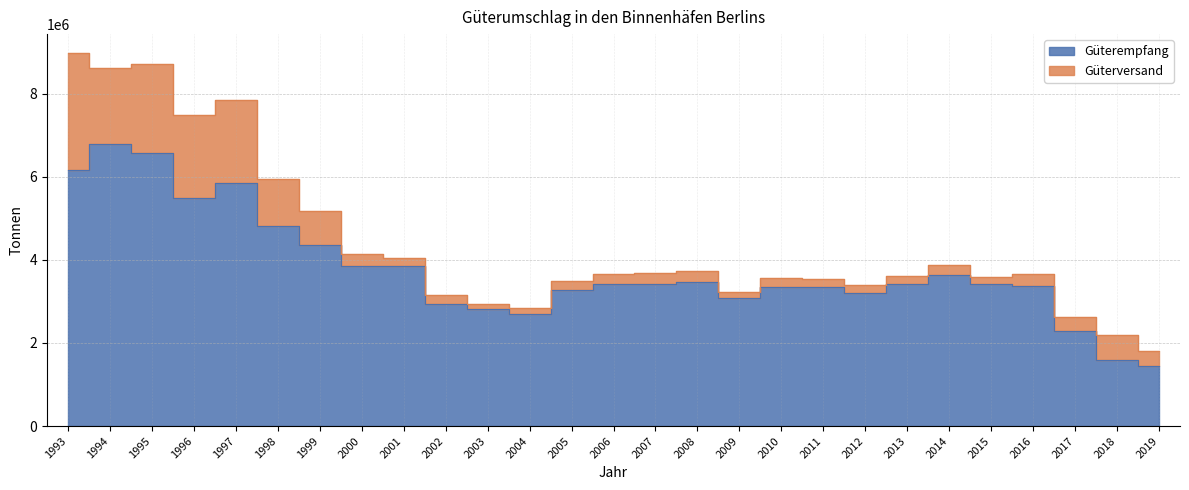

Rank the categories by value from lowest to highest.

2019, 2018, 2017, 2004, 2003, 2002, 2009, 2012, 2005, 2011, 2010, 2016, 2007, 2006, 2013, 2015, 2008, 2014, 2000, 2001, 1999, 1998, 1996, 1997, 1993, 1995, 1994